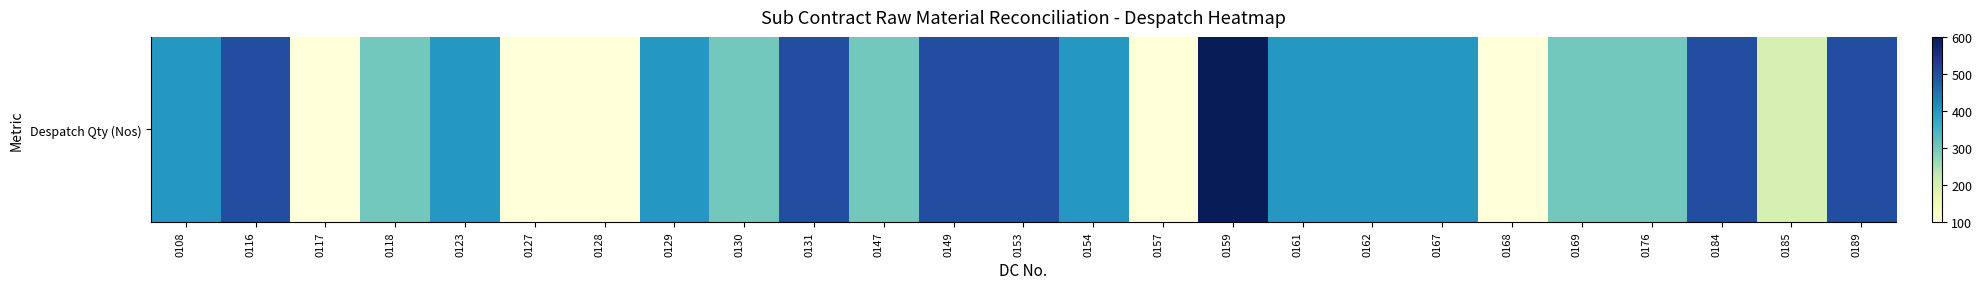

The value at 0153 is 675. True or false?

False